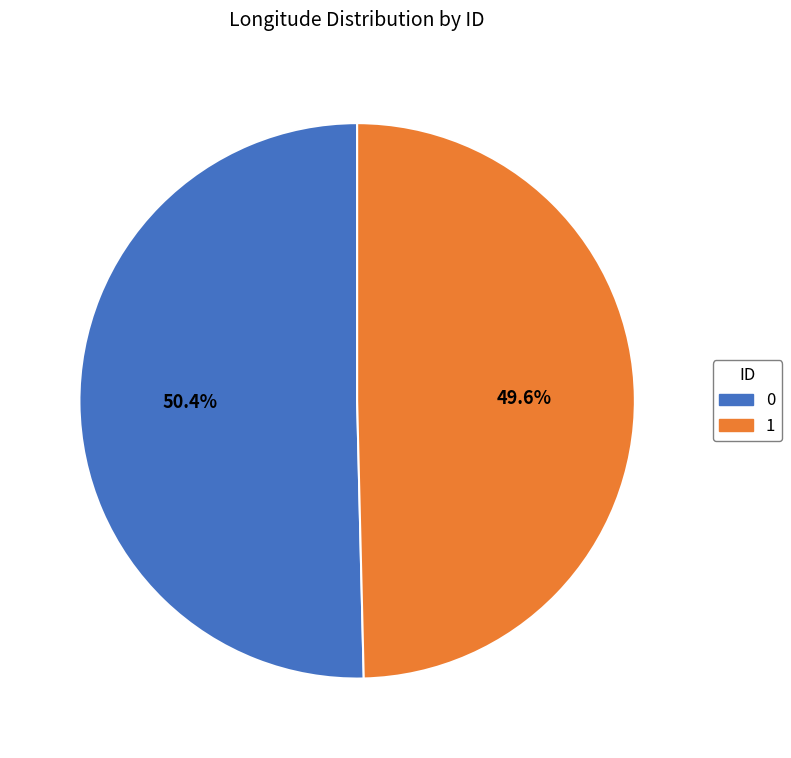

What is the total percentage of 1 and 0?

100.0%